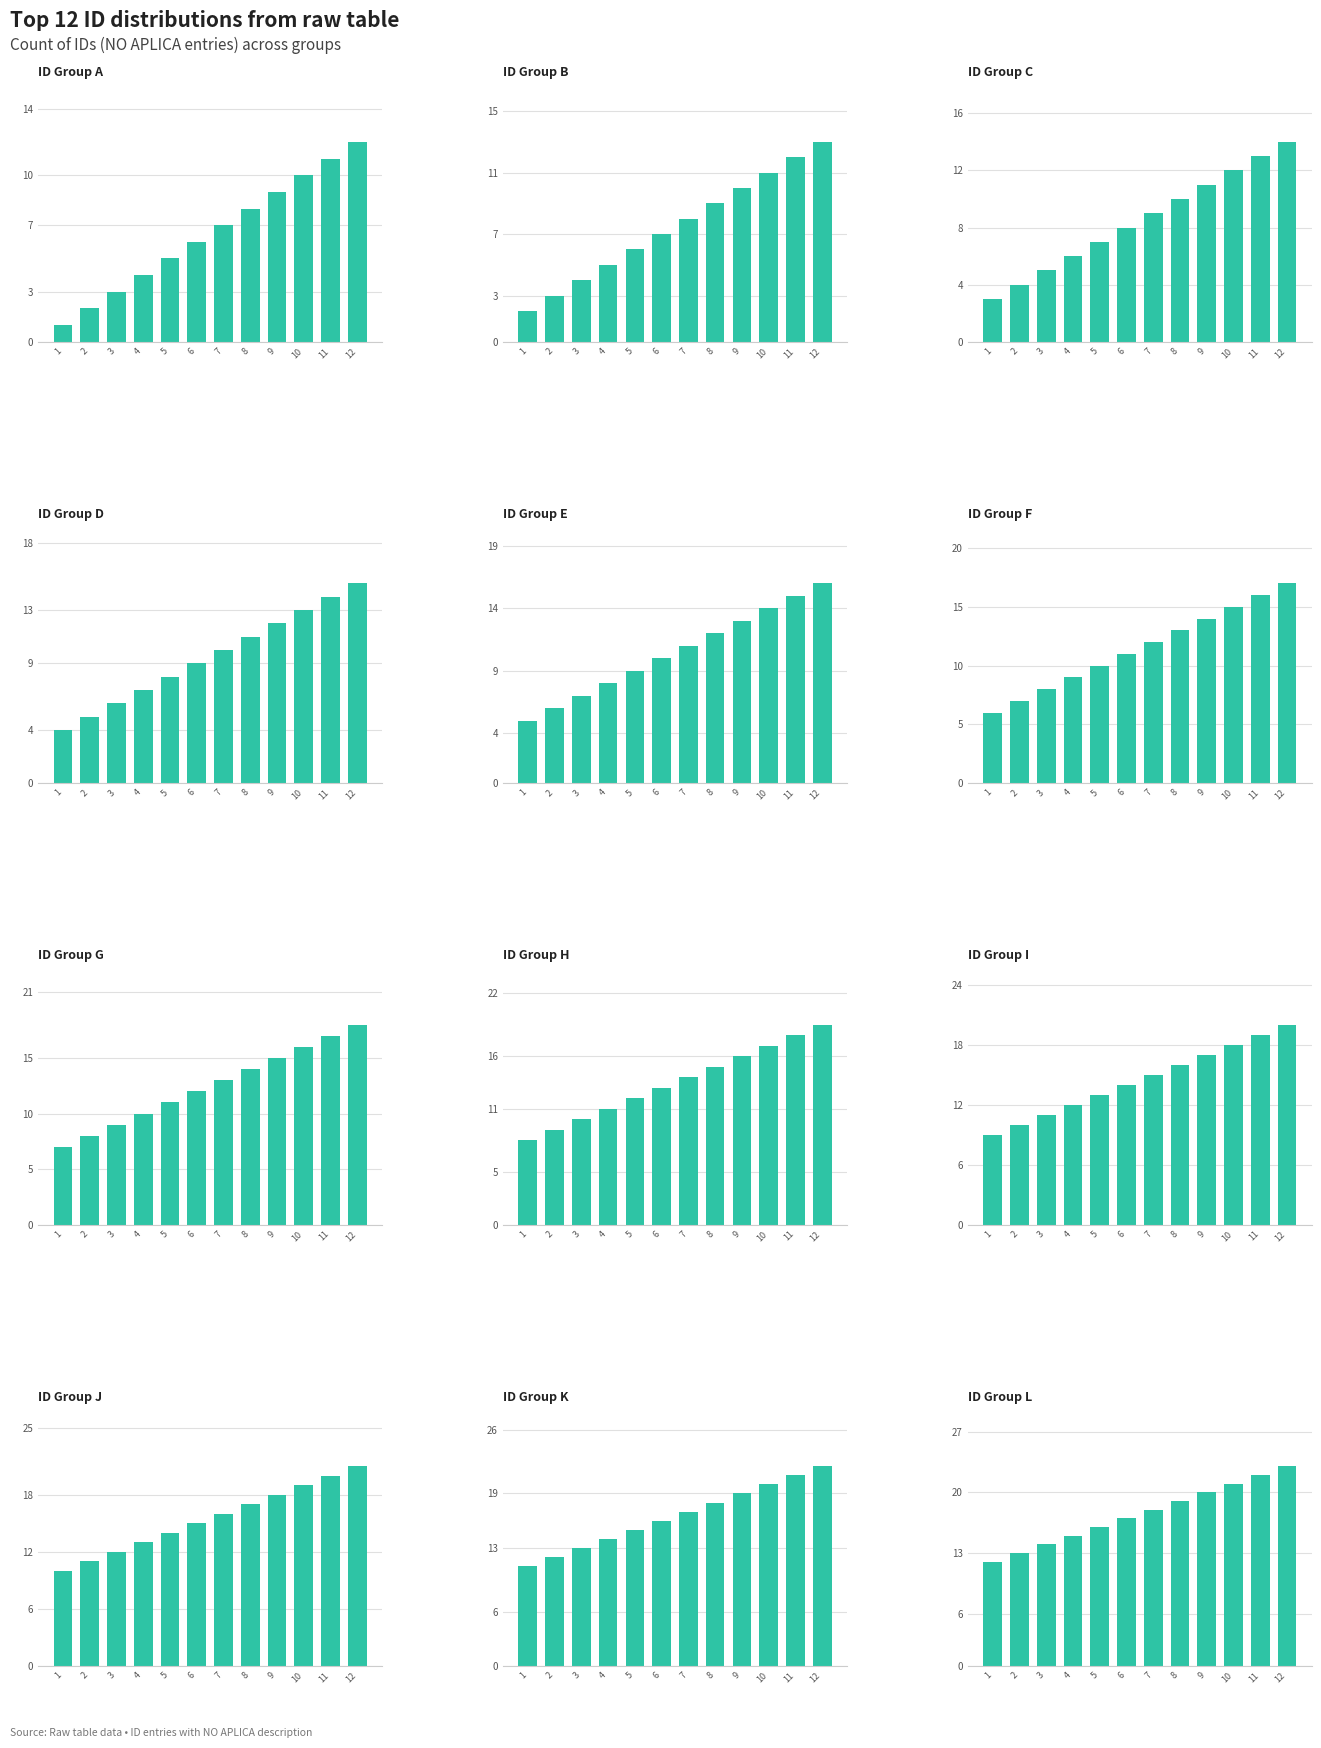

Rank the categories by value from highest to lowest.

12, 11, 10, 9, 8, 7, 6, 5, 4, 3, 2, 1